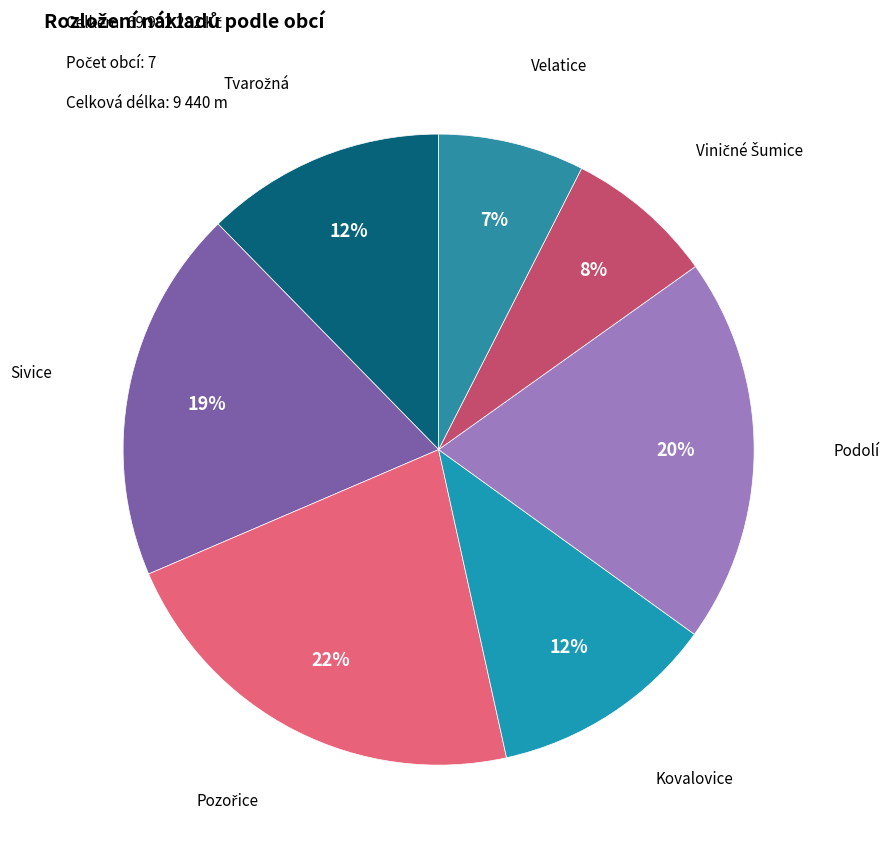

To the nearest percent, what is the average slice percentage?

14%